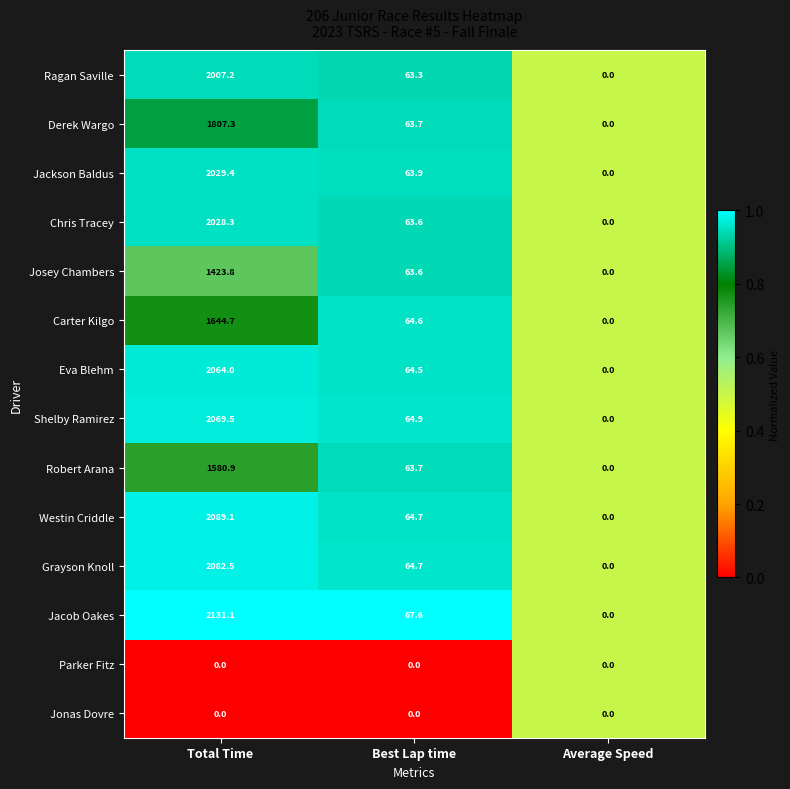

At which category is the sum across all series the highest?

Total Time